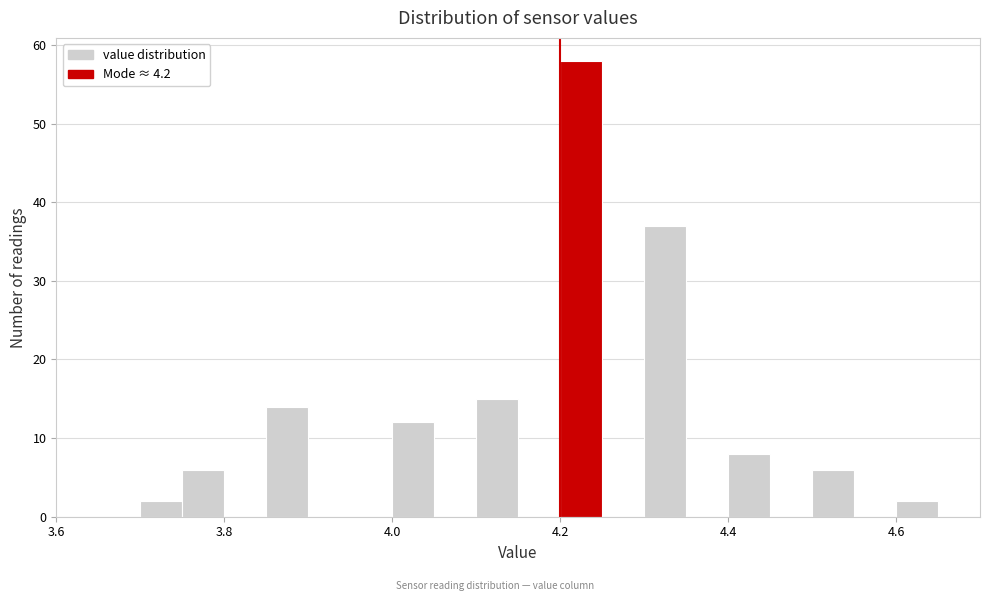

Read against the x-axis, roughly where is the centre of the tallest bar?

4.22